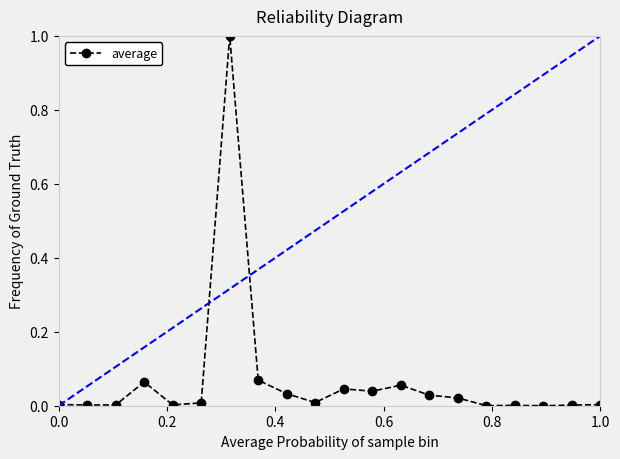

What is the sum of all values?

1.4